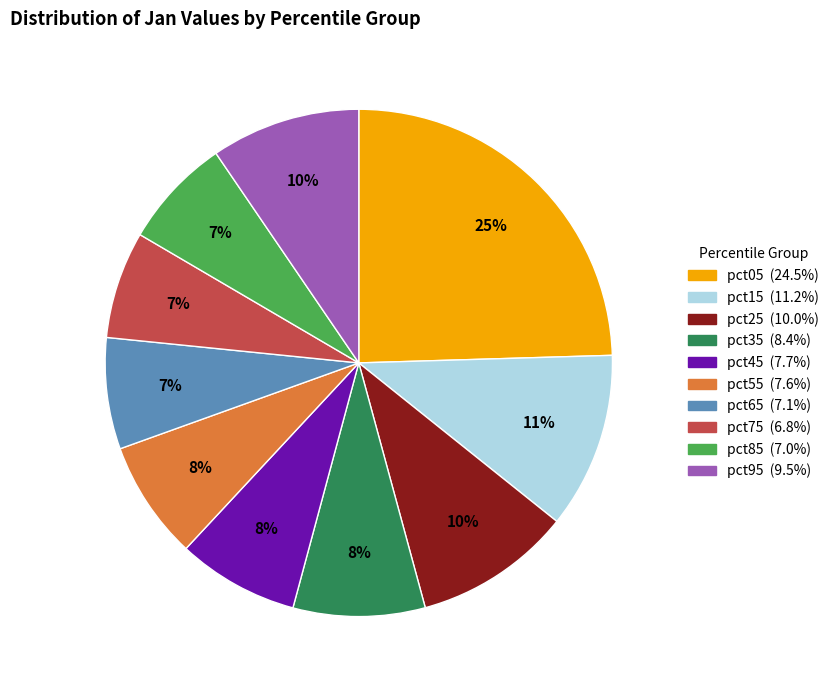

Is pct65 the majority of the pie?

No